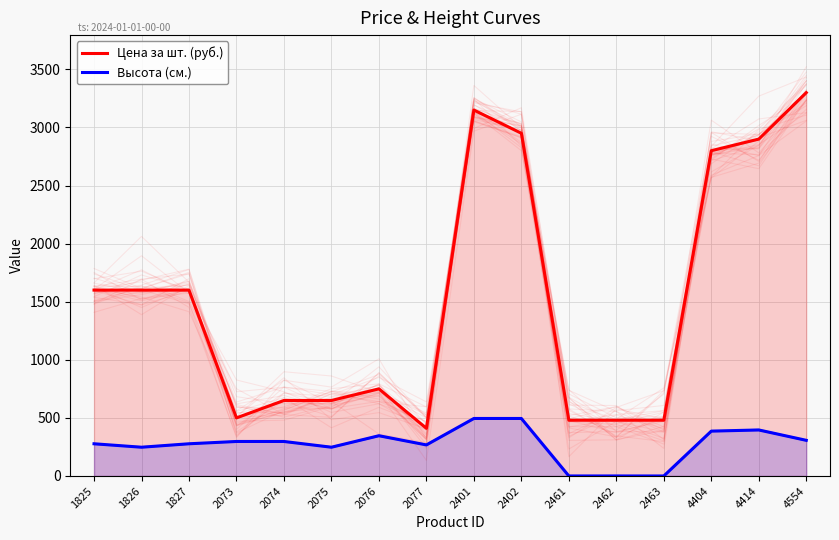

How many lines are shown in the chart?

2